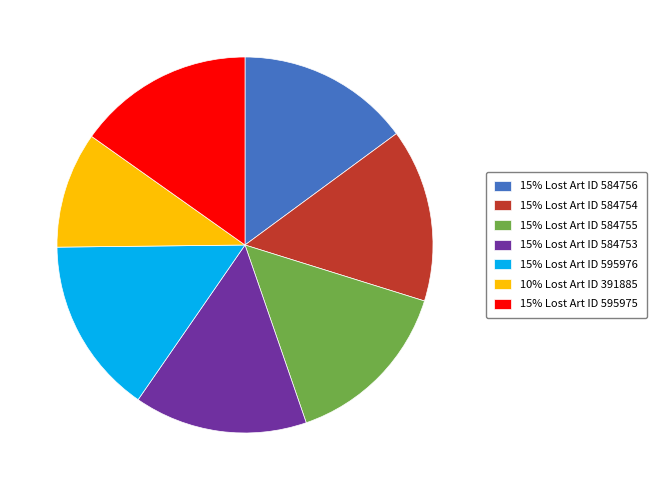

Which slice is the smallest?

10% Lost Art ID 391885